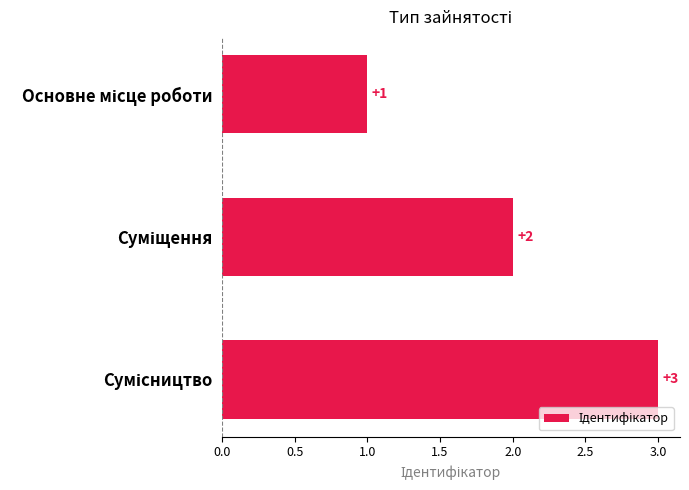

Count the values in the range 1 to 3.

3